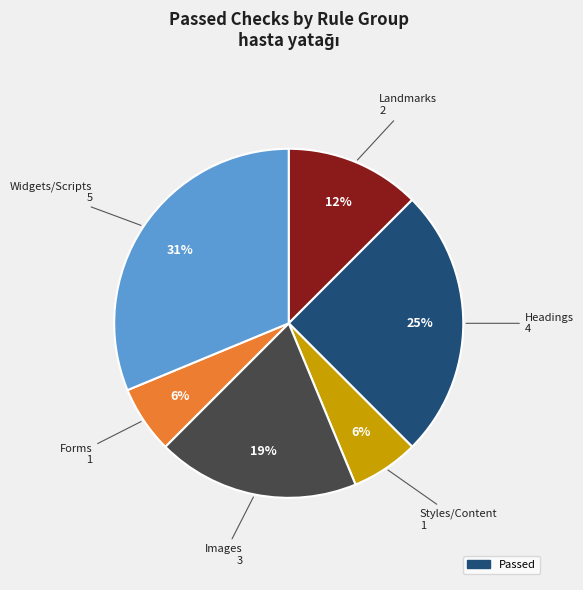

To the nearest percent, what is the difference between the largest and smallest slice percentages?

25%